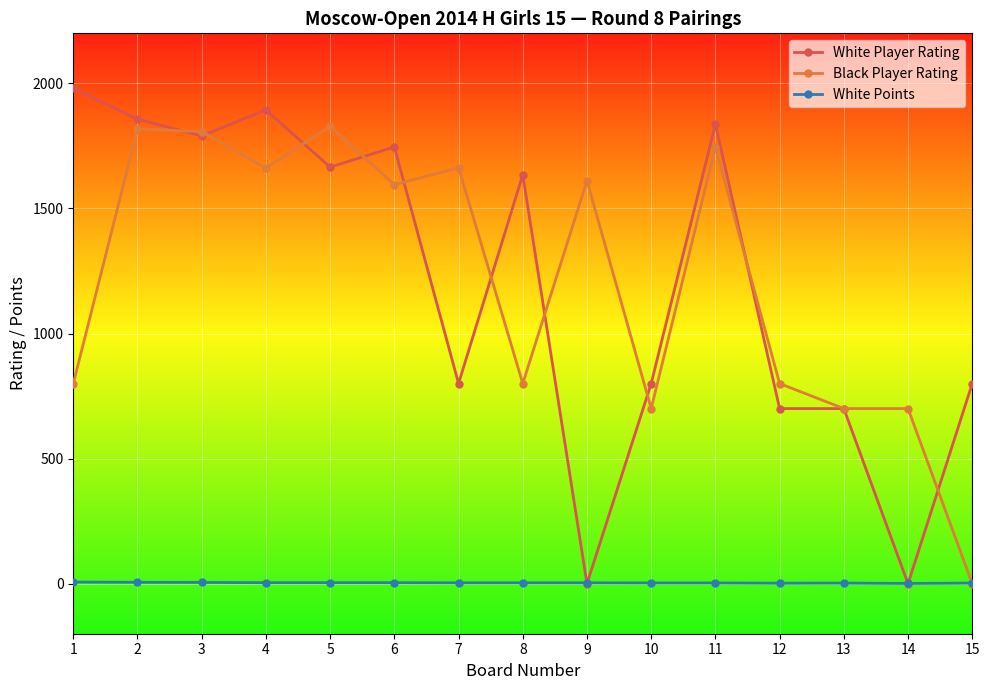

List the series in order of their peak value, lowest first.

White Points, Black Player Rating, White Player Rating